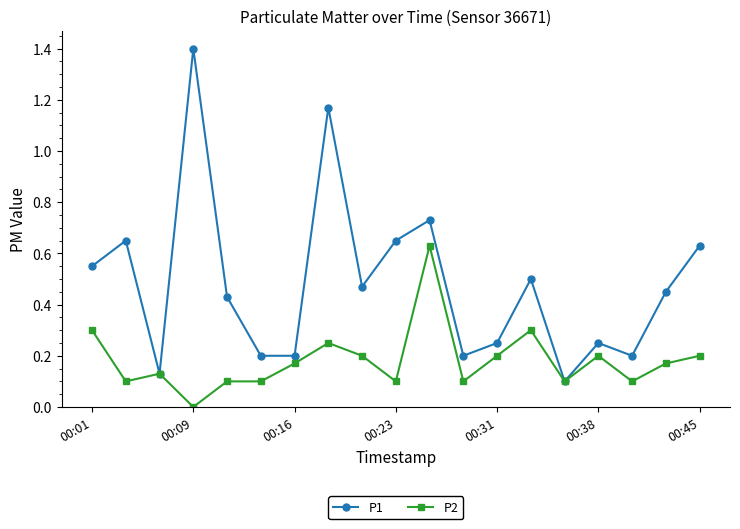

Rank the series by their maximum value, from highest to lowest.

P1, P2